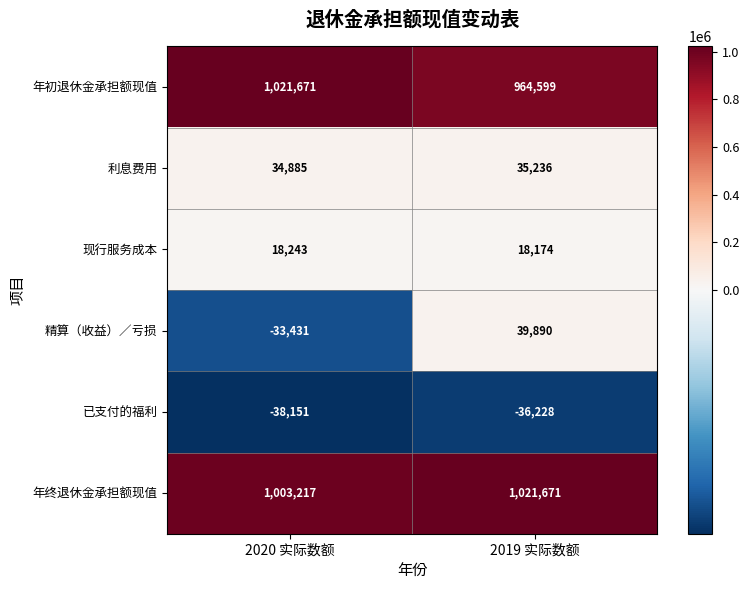

Where is 精算（收益）∕亏损 nearest to the value 3229?

2020 实际数额